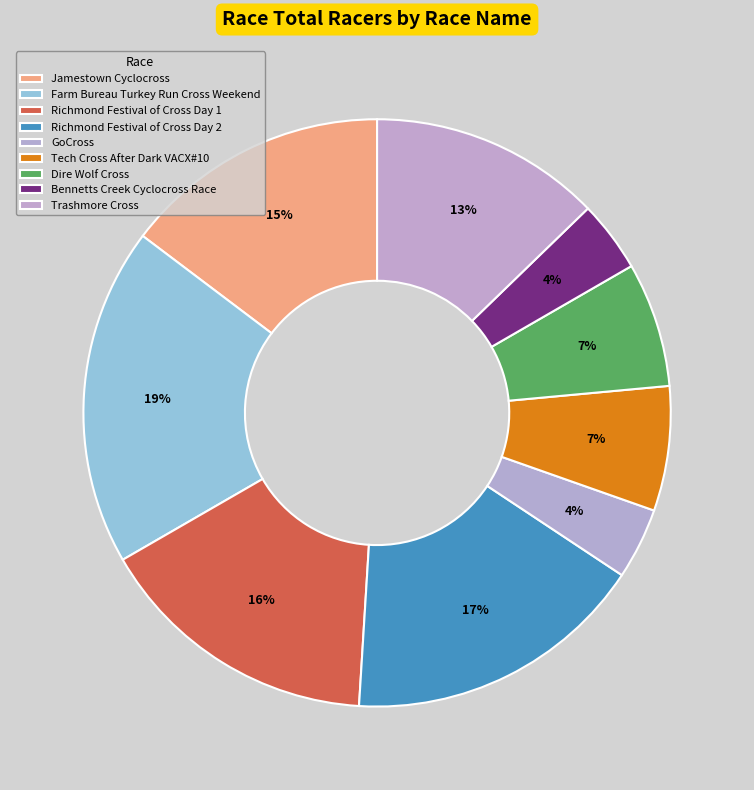

Is there any slice that represents more than half of the pie?

No